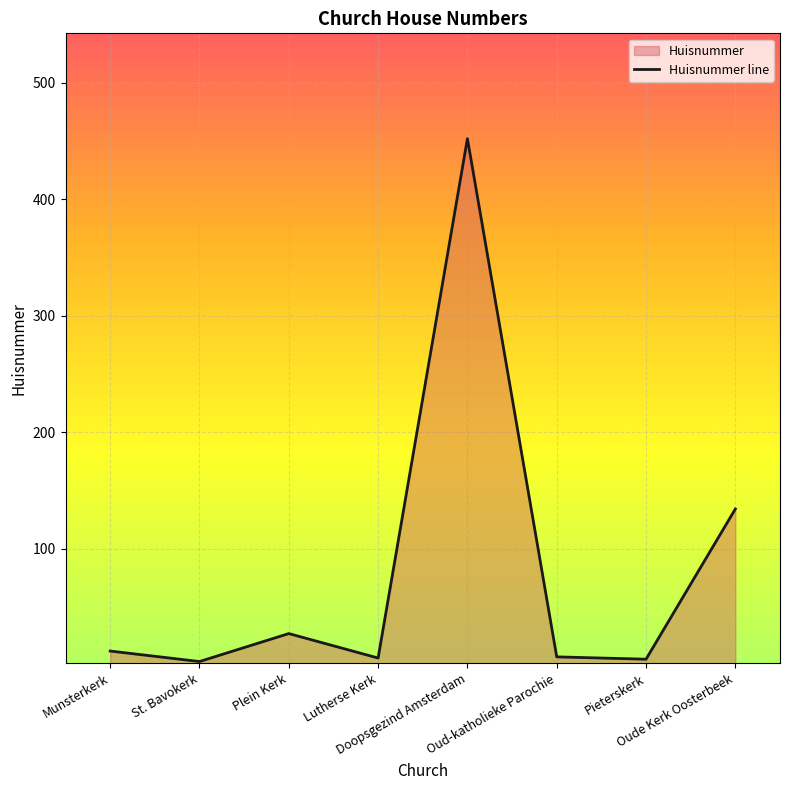

What is the difference between the maximum and minimum values?

449